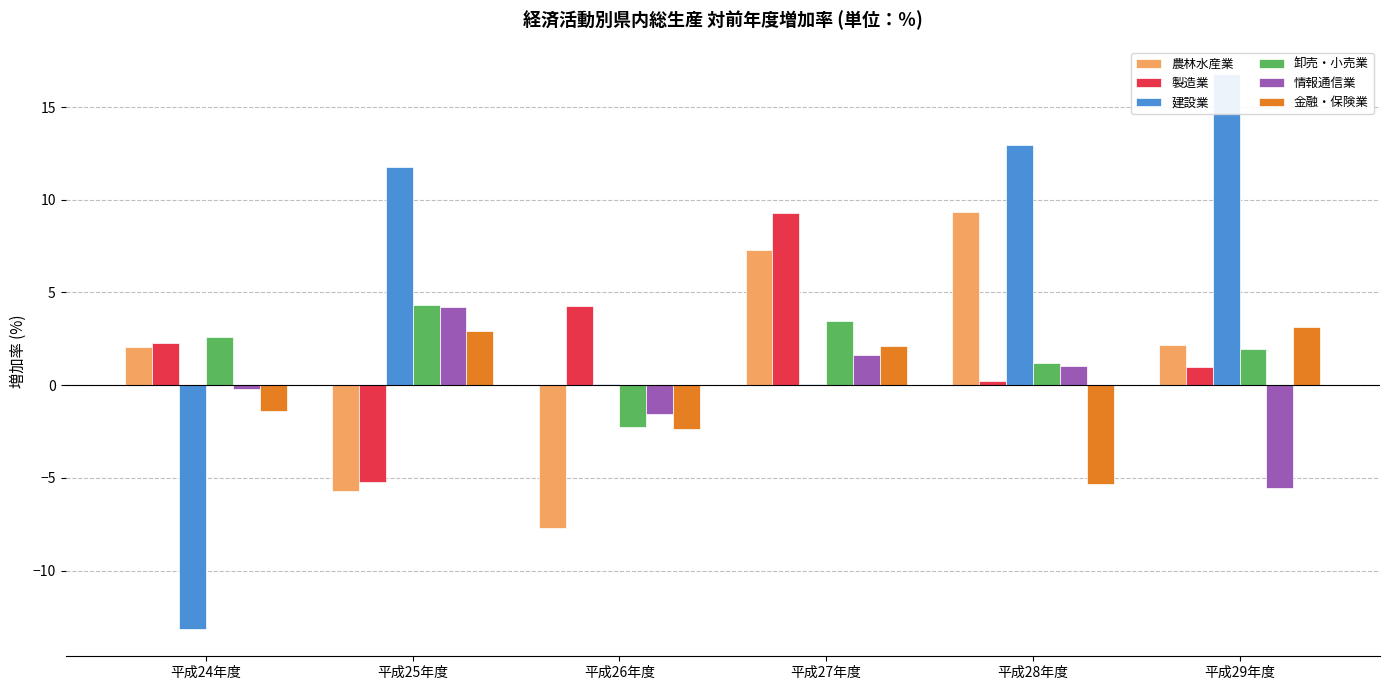

What are all the series names shown in the legend?

農林水産業, 製造業, 建設業, 卸売・小売業, 情報通信業, 金融・保険業